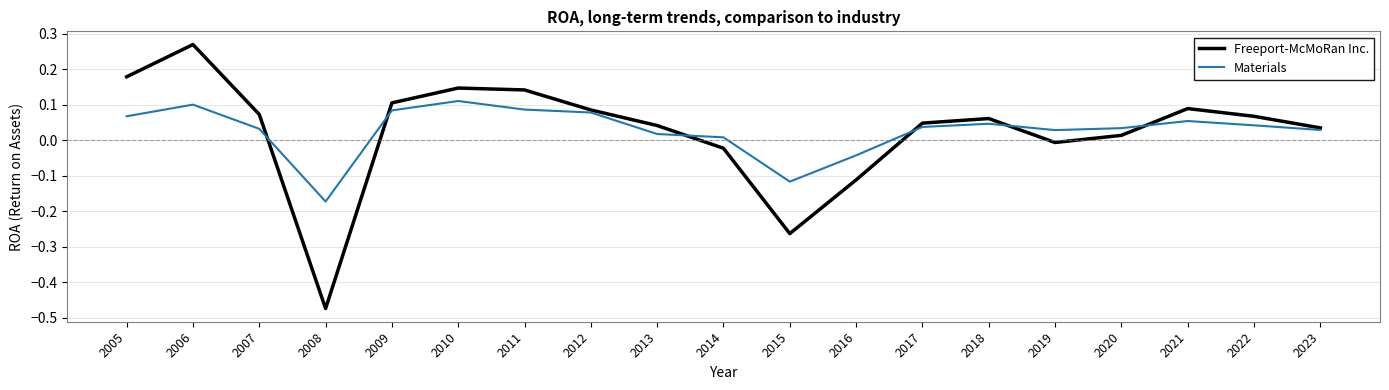

Which series has the widest spread of values?

Freeport-McMoRan Inc.